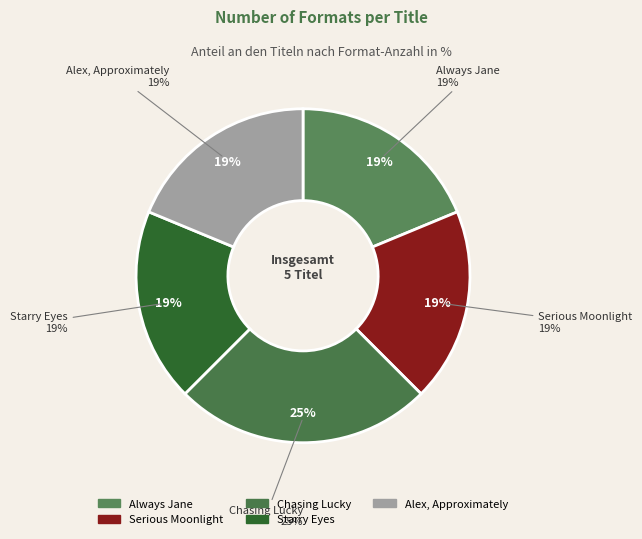

How many segments does this pie chart have?

5